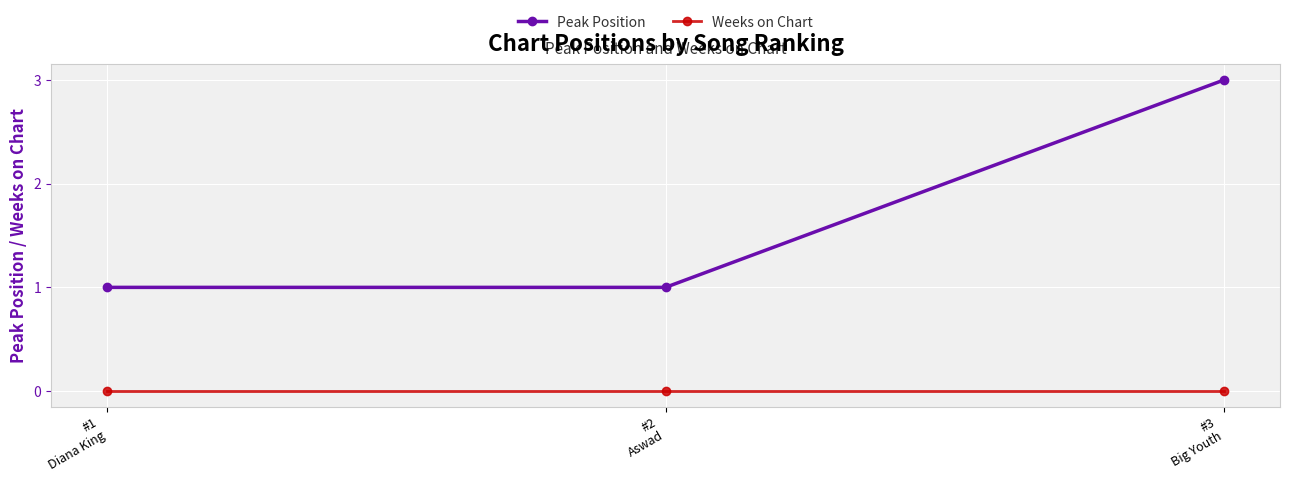

Which series has the widest spread of values?

Peak Position